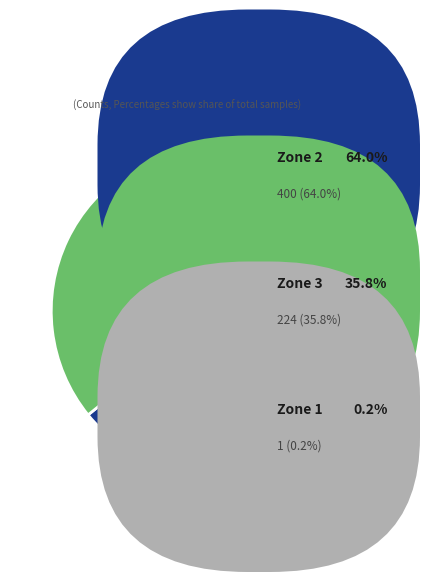

Is there any slice that represents more than half of the pie?

Yes